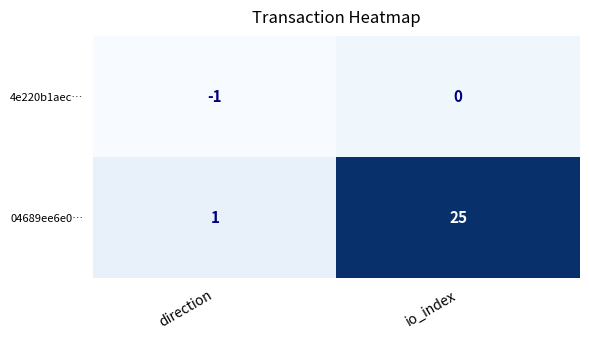

Reading left to right, extract all data points from this chart.

4e220b1aec…: direction=-1	io_index=0
04689ee6e0…: direction=1	io_index=25